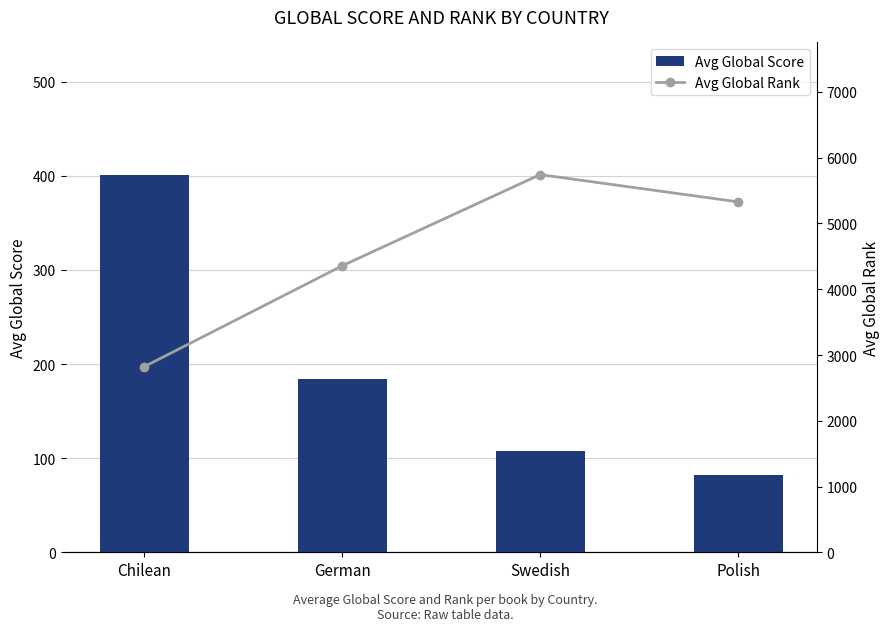

What is the sum of the Avg Global Rank values at Chilean and Polish?

8151.2